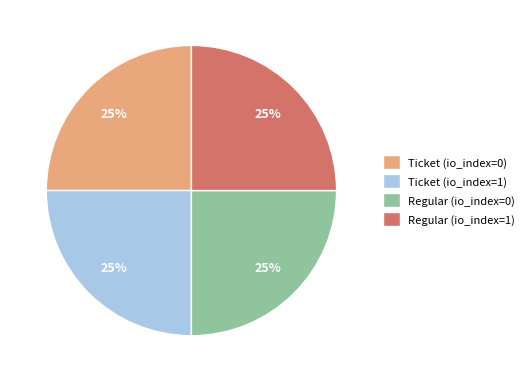

What percentage is the Ticket (io_index=1) slice, to the nearest percent?

25%